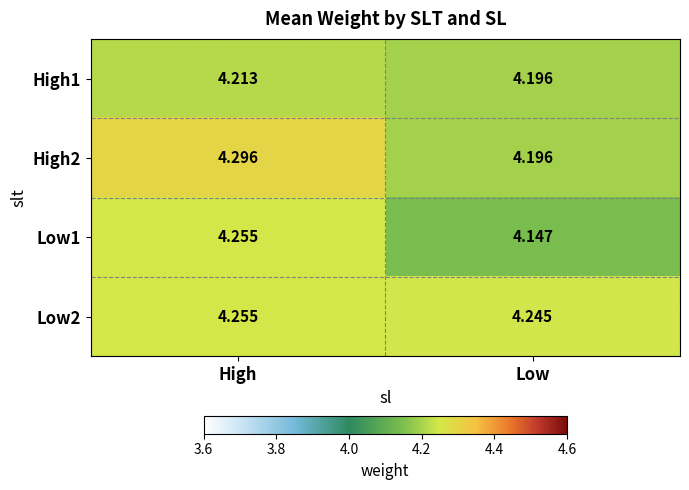

Which label corresponds to the largest value in the chart?

High